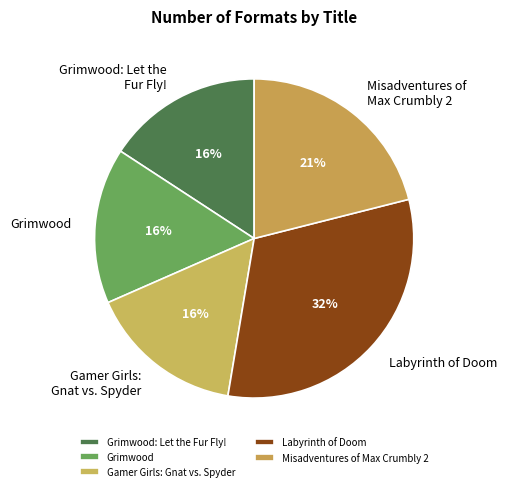

Which slice is the largest?

Labyrinth of Doom